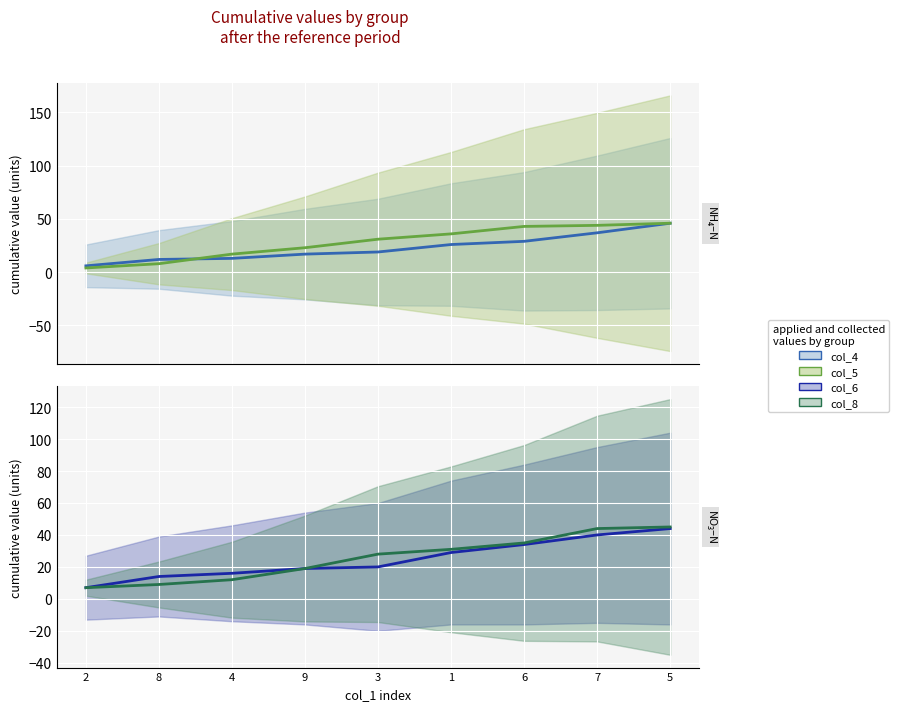

The col_4 series shows 24 at 9. True or false?

False